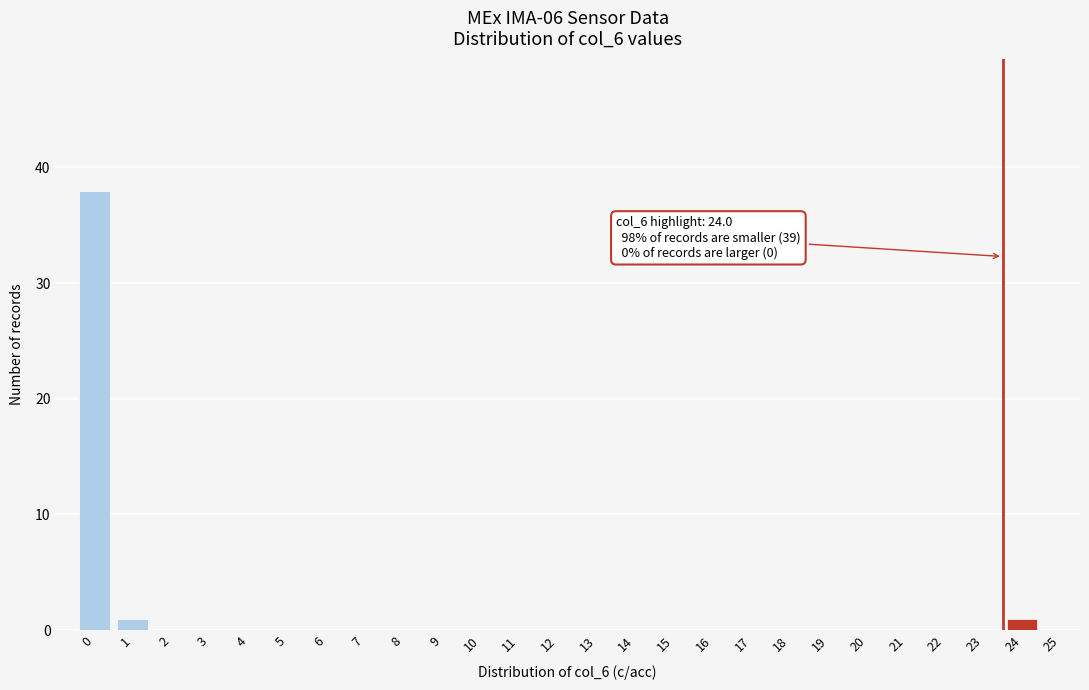

Reading left to right, extract all data points from this chart.

0=38	1=1	2=0	3=0	4=0	5=0	6=0	7=0	8=0	9=0	10=0	11=0	12=0	13=0	14=0	15=0	16=0	17=0	18=0	19=0	20=0	21=0	22=0	23=0	24=1	25=0